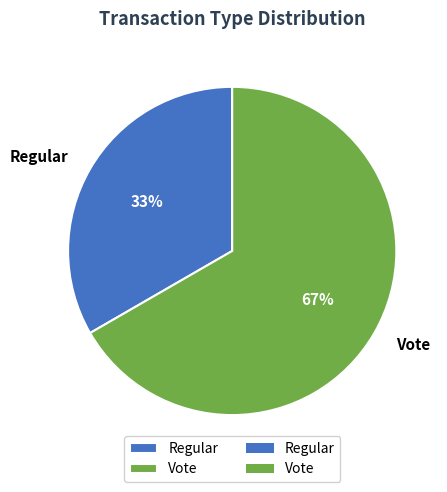

Rank the categories by value from lowest to highest.

Regular, Vote